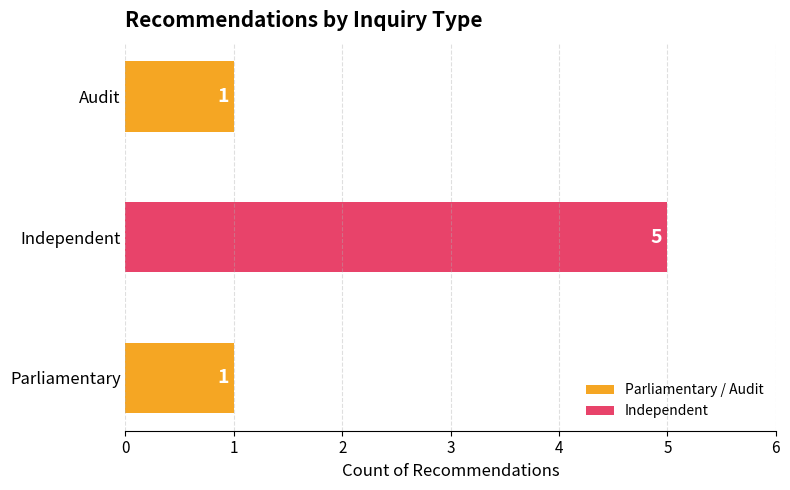

What is the ratio of the value at Independent to the value at Audit?

5.0